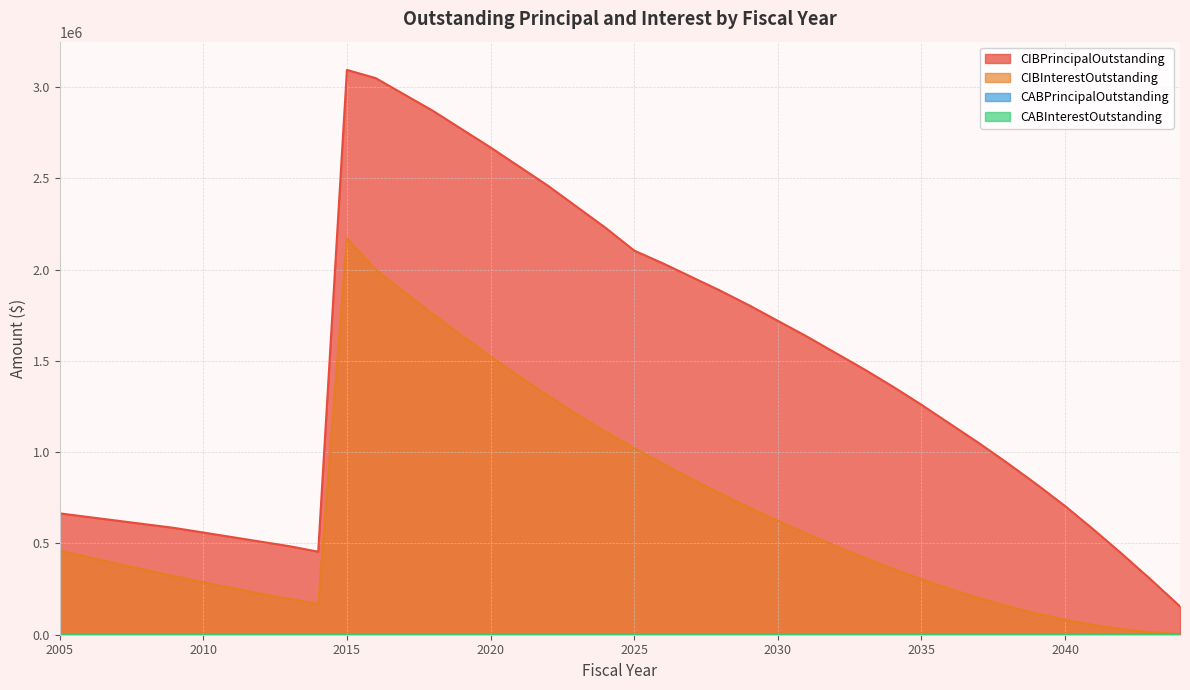

The CIBInterestOutstanding series shows 178894.2 at 2032. True or false?

False